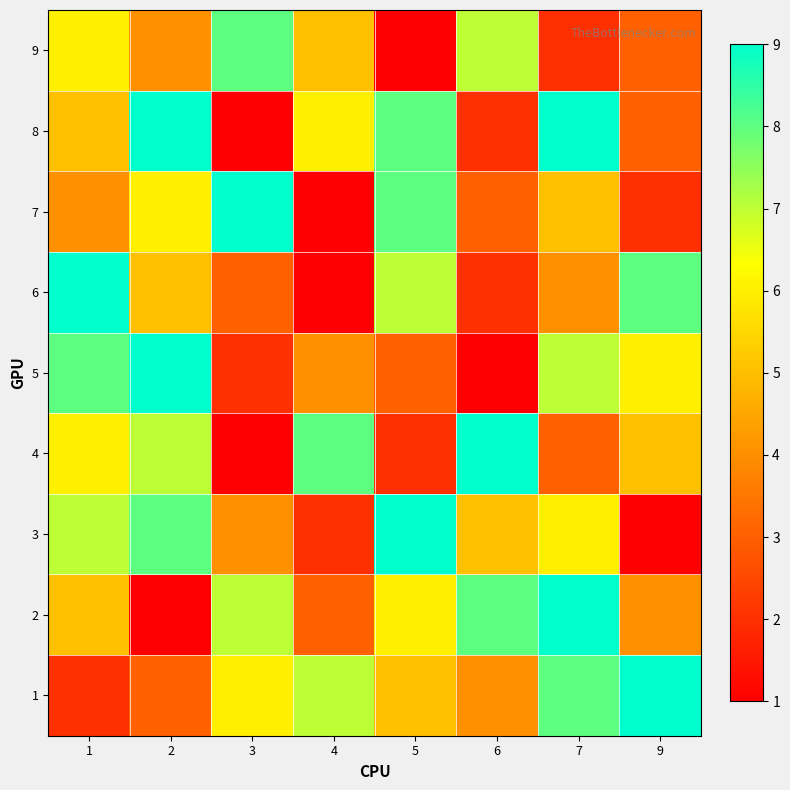

Reading right to left, extract all data points from this chart.

1: 9=9	7=8	6=4	5=5	4=7	3=6	2=3	1=2
2: 9=4	7=9	6=8	5=6	4=3	3=7	2=1	1=5
3: 9=1	7=6	6=5	5=9	4=2	3=4	2=8	1=7
4: 9=5	7=3	6=9	5=2	4=8	3=1	2=7	1=6
5: 9=6	7=7	6=1	5=3	4=4	3=2	2=9	1=8
6: 9=8	7=4	6=2	5=7	4=1	3=3	2=5	1=9
7: 9=2	7=5	6=3	5=8	4=1	3=9	2=6	1=4
8: 9=3	7=9	6=2	5=8	4=6	3=1	2=9	1=5
9: 9=3	7=2	6=7	5=1	4=5	3=8	2=4	1=6